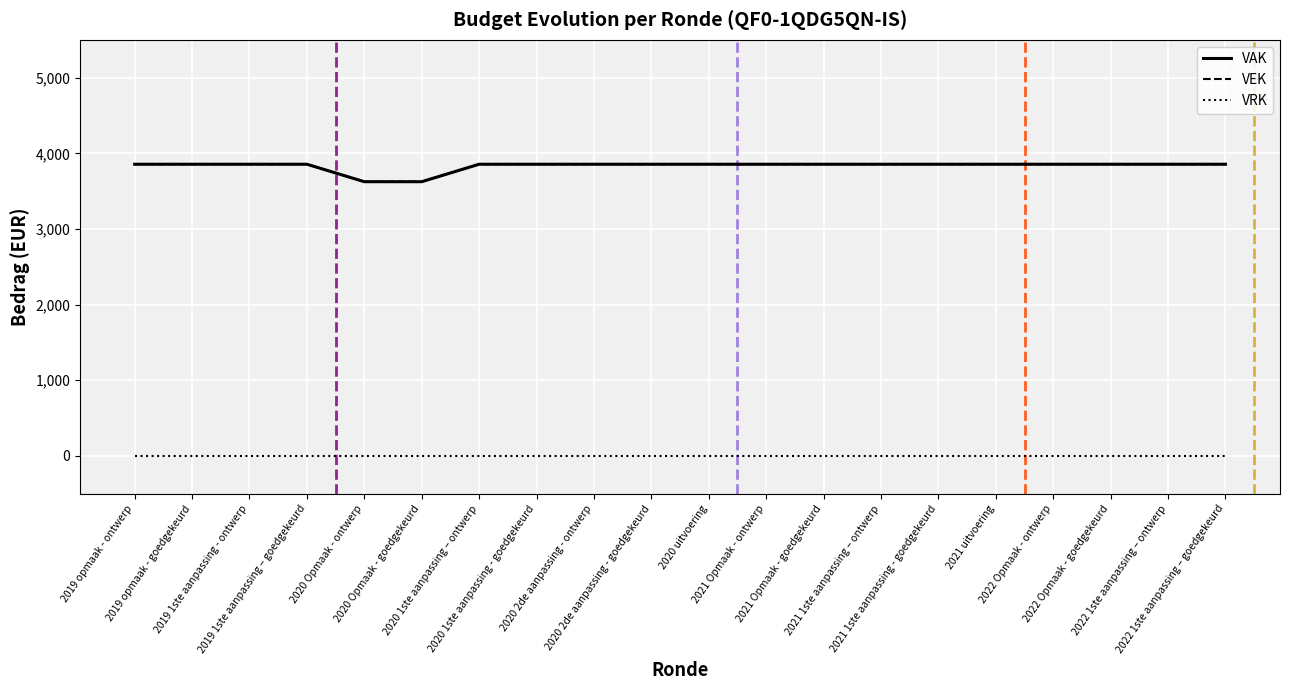

At how many categories does at least one series exceed 366?

20